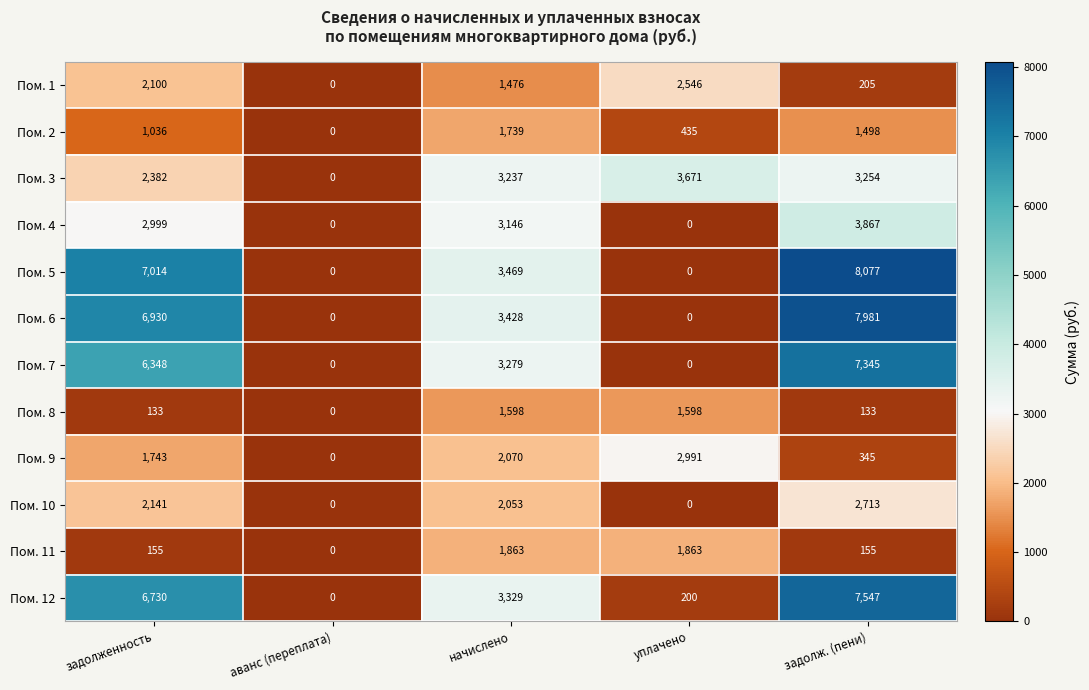

Between задолженность and начислено, which series saw the biggest shift?

Пом. 5